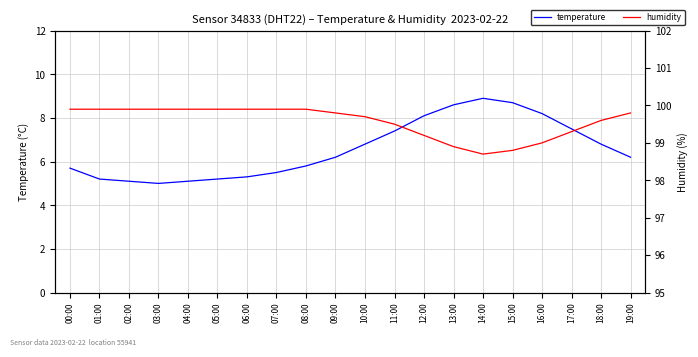

Between 09:00 and 17:00, which is larger?

17:00